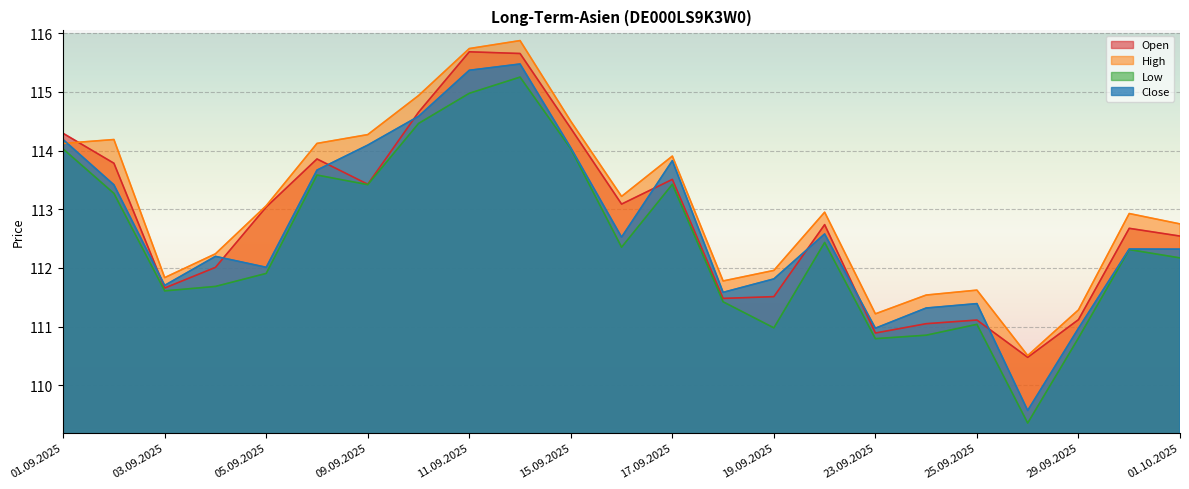

Reading left to right, what are all the values shown in this chart?

Open: 114.3	113.8	111.7	112.0	113.0	113.9	113.4	114.7	115.7	115.7	114.4	113.1	113.5	111.5	111.5	112.7	110.9	111.0	111.1	110.5	111.1	112.7	112.5
High: 114.1	114.2	111.8	112.2	113.1	114.1	114.3	114.9	115.7	115.9	114.5	113.2	113.9	111.8	112.0	113.0	111.2	111.5	111.6	110.5	111.3	112.9	112.8
Low: 114.0	113.3	111.6	111.7	111.9	113.6	113.4	114.5	115.0	115.3	114.0	112.4	113.4	111.4	111.0	112.4	110.8	110.9	111.0	109.4	110.8	112.3	112.2
Close: 114.2	113.4	111.7	112.2	112.0	113.7	114.1	114.6	115.4	115.5	114.0	112.5	113.8	111.6	111.8	112.6	111.0	111.3	111.4	109.6	111.0	112.3	112.3